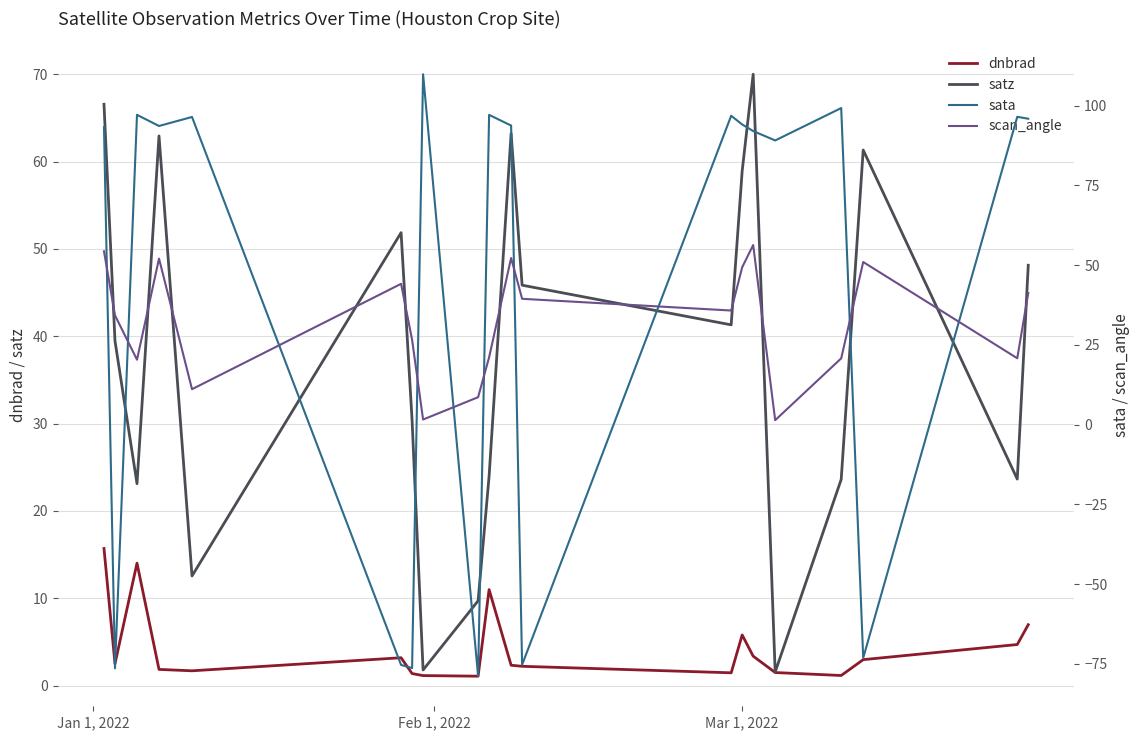

What is the value of the dnbrad point at the 19th from the left?

4.7